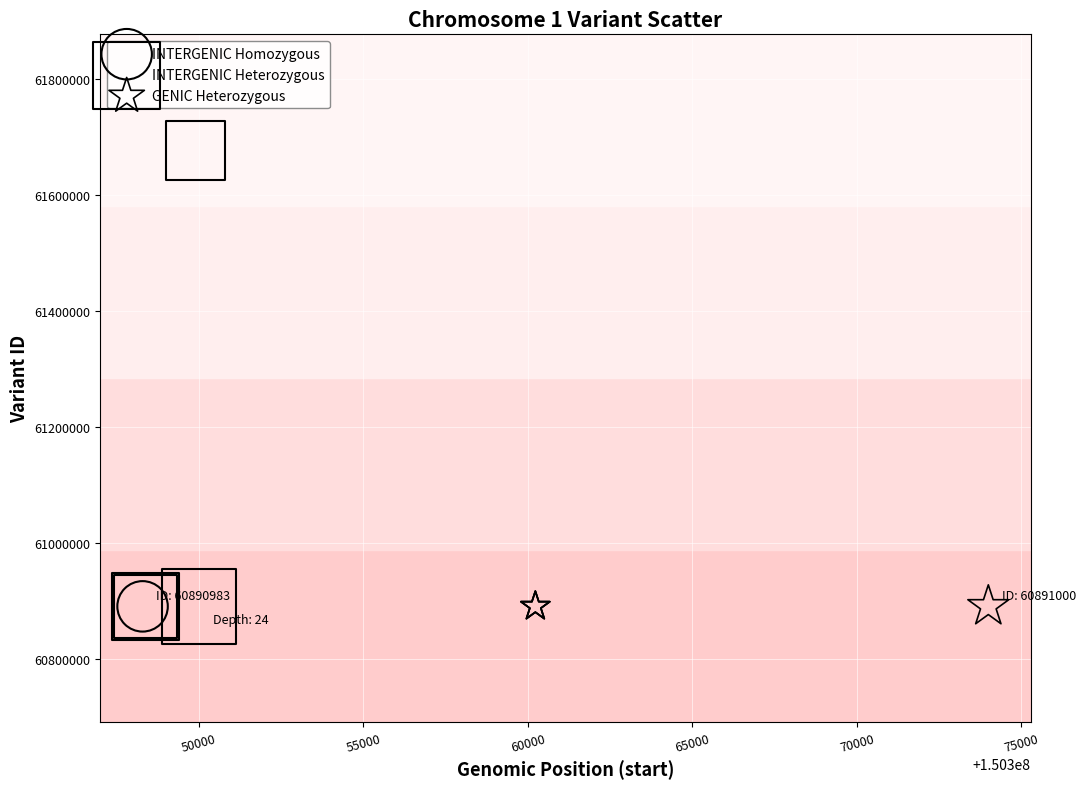

Which series reaches the maximum Y coordinate?

INTERGENIC Heterozygous